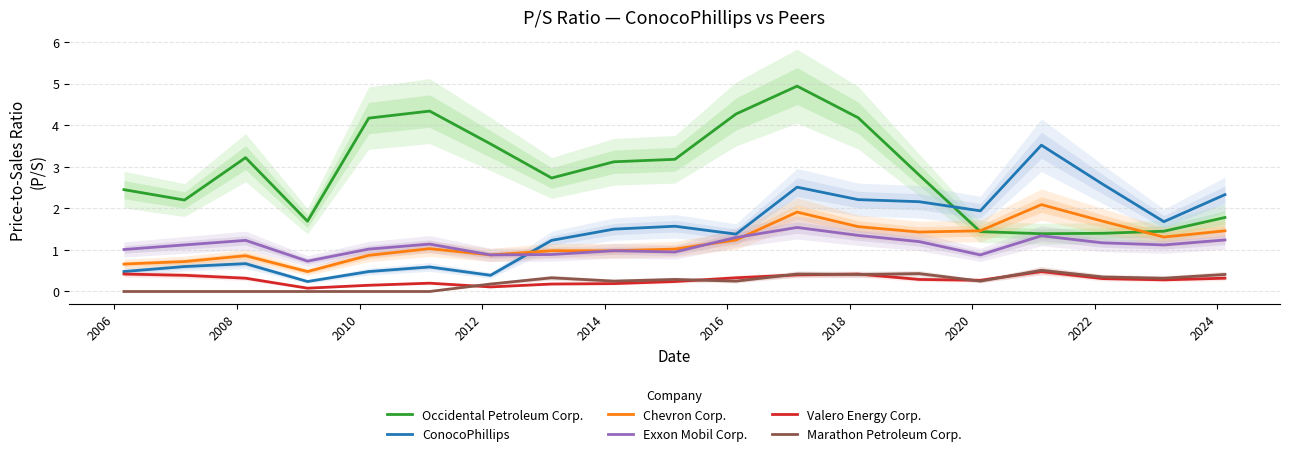

At how many categories does at least one series exceed 1?

19